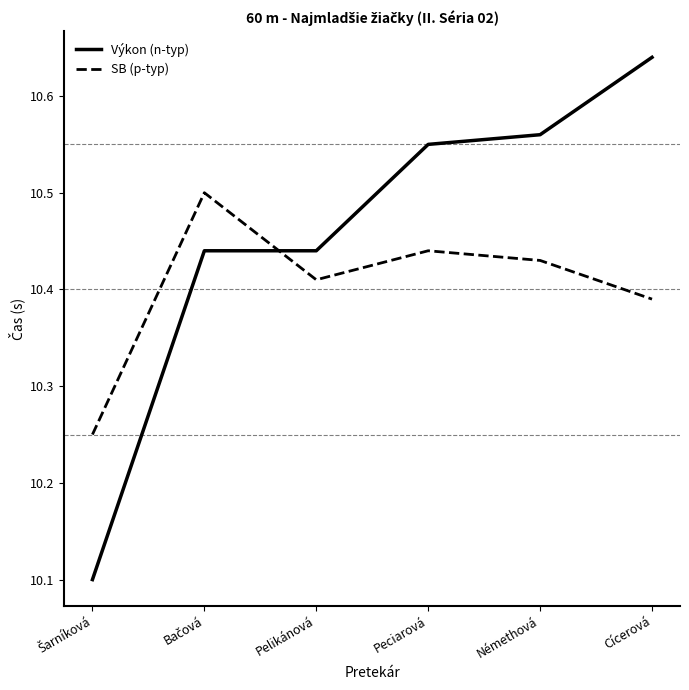

At which category is the sum across all series the highest?

Cícerová